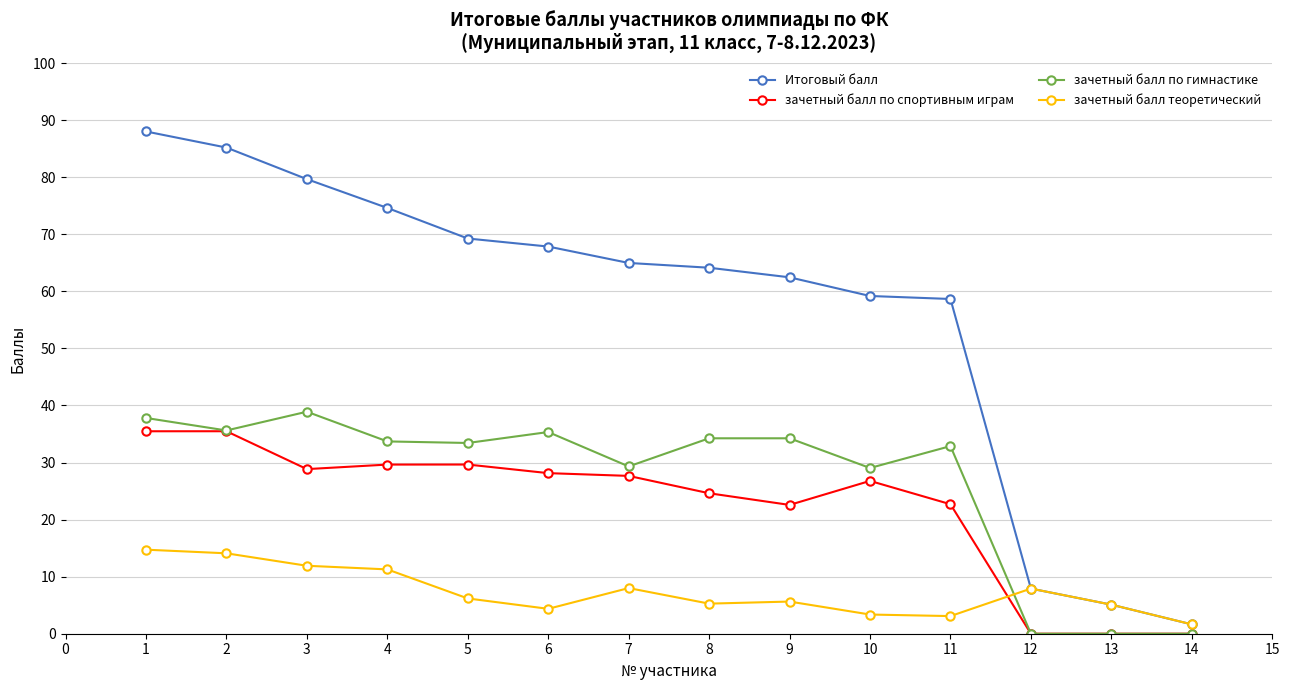

Is it true that зачетный балл по спортивным играм equals 36.5 at 8?

False